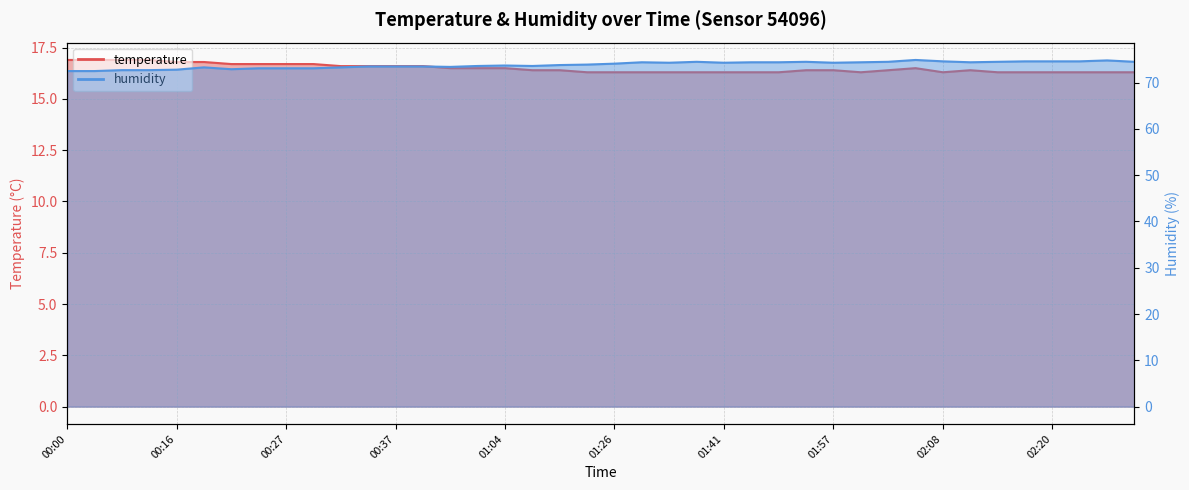

At which label is temperature closest to 16?

01:20